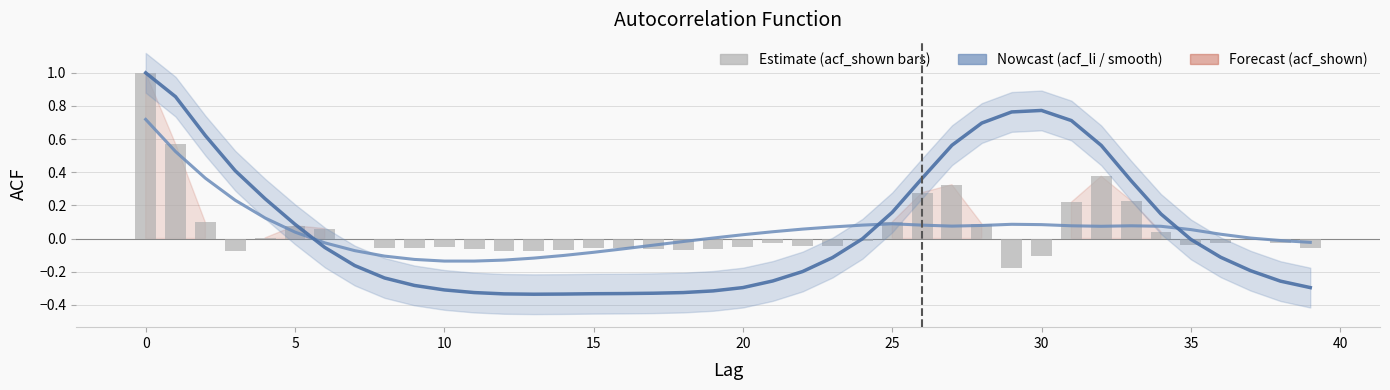

Which series has the largest range (max minus min)?

acf_li